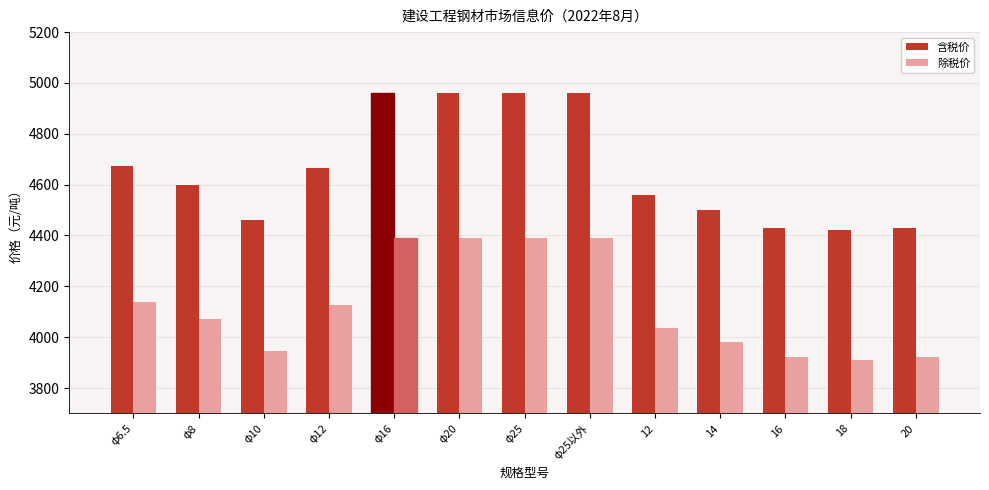

Rank the series at 16 from highest to lowest value.

含税价, 除税价